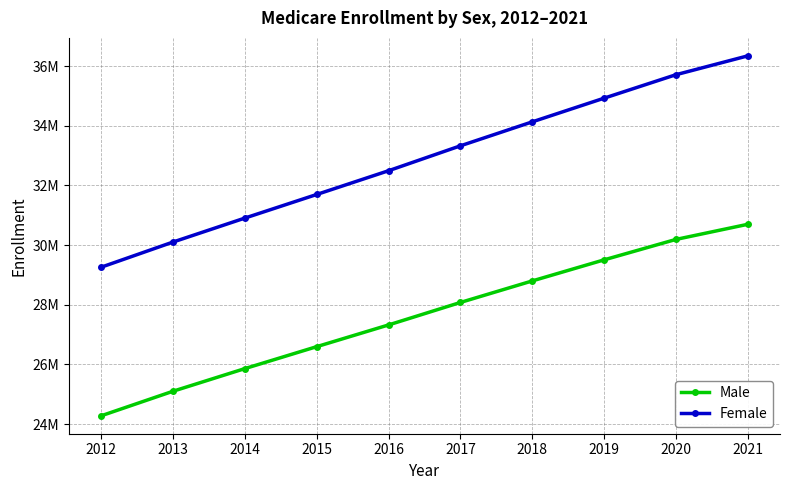

Where does the Female series first go above 33328872?

2018